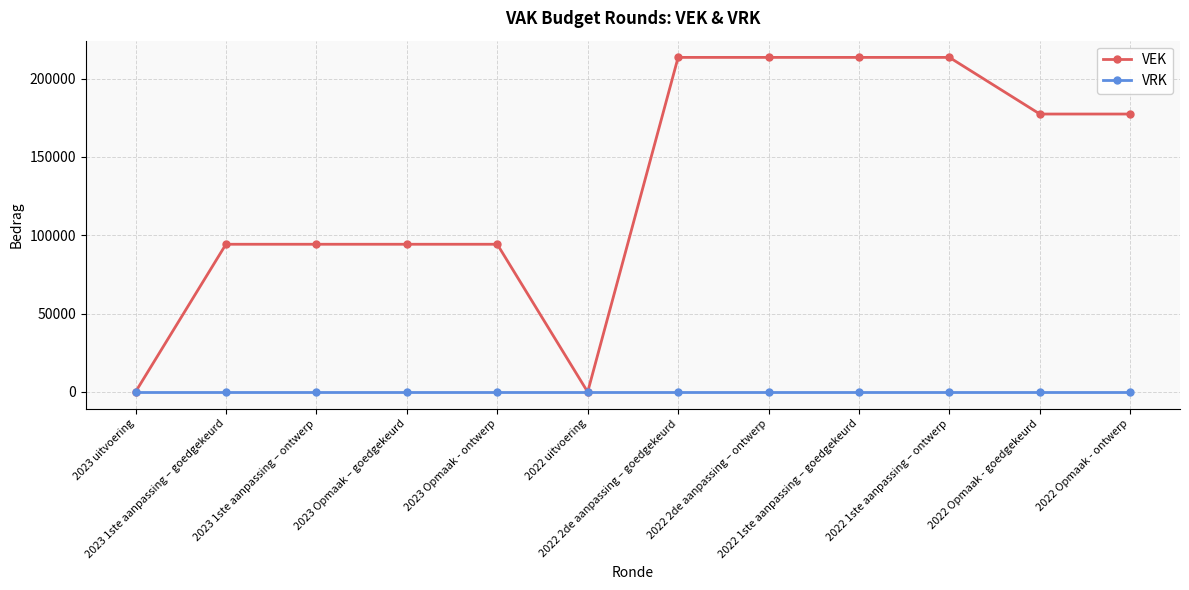

Rank the series by their maximum value, from highest to lowest.

VEK, VRK